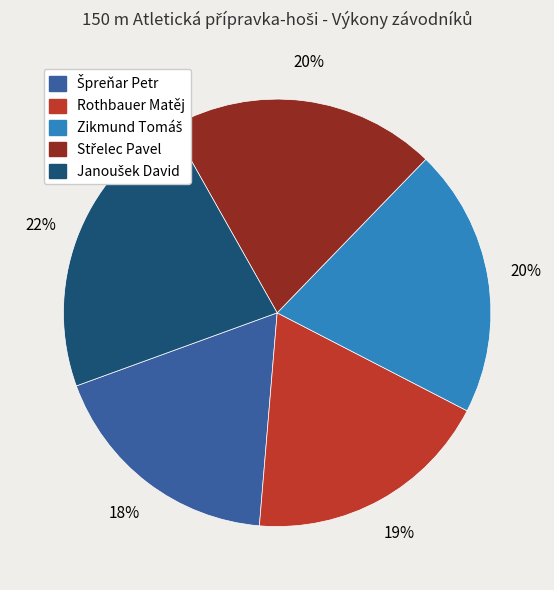

Count the number of slices in the pie.

5